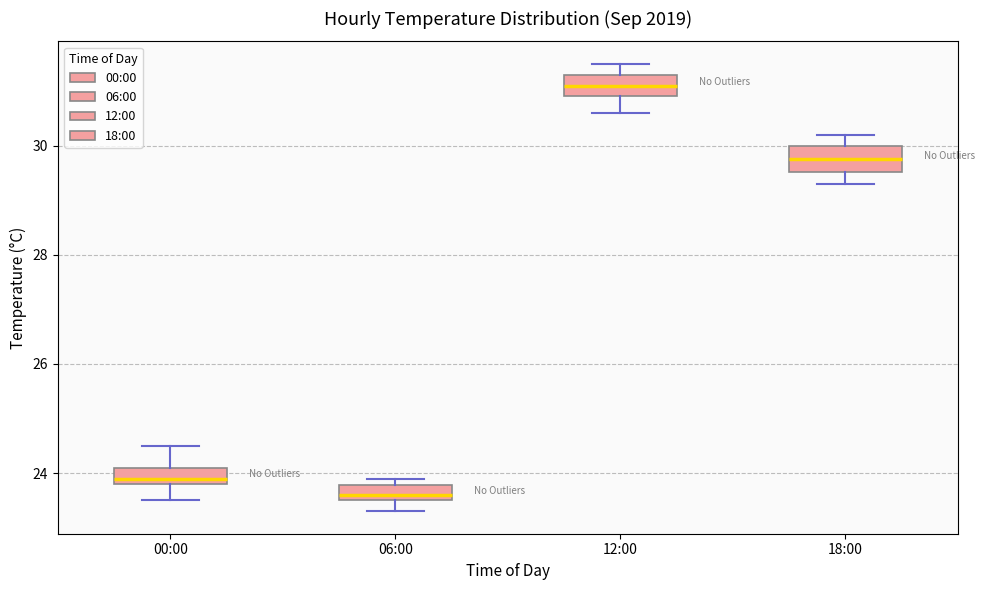

Where is the lower edge of the box for 06:00 on the y-axis? The values are not printed on the chart, so give them approximately, as read against the axis.

23.6